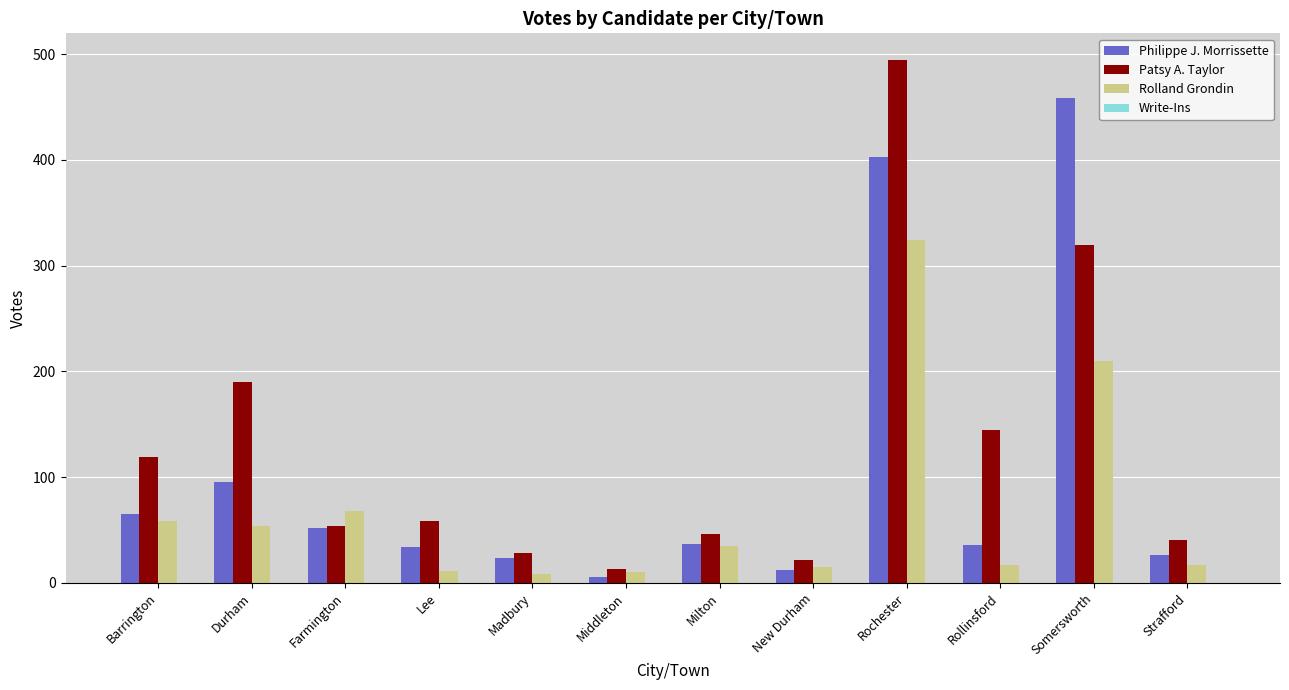

What is the sum of all Patsy A. Taylor values?

1532